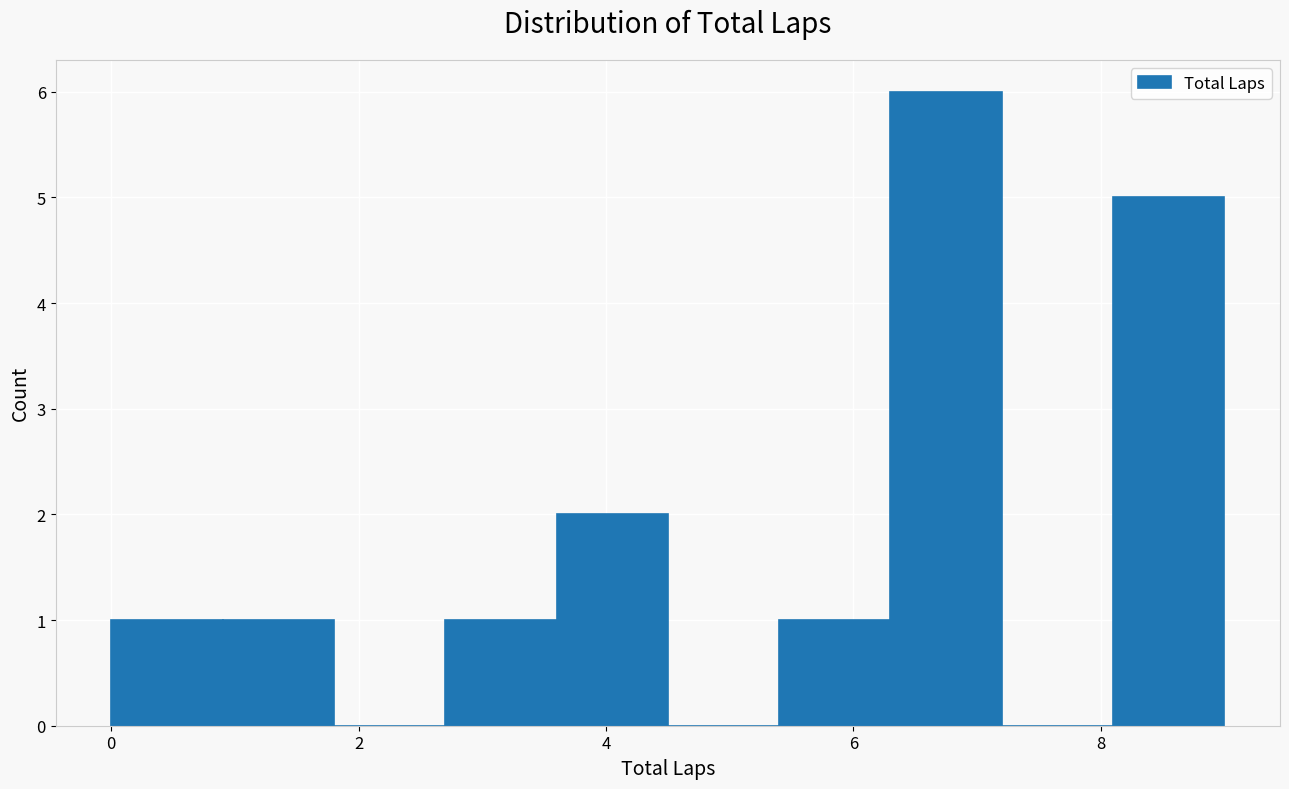

Over which range of the x-axis is the bar tallest?

6.3 to 7.2